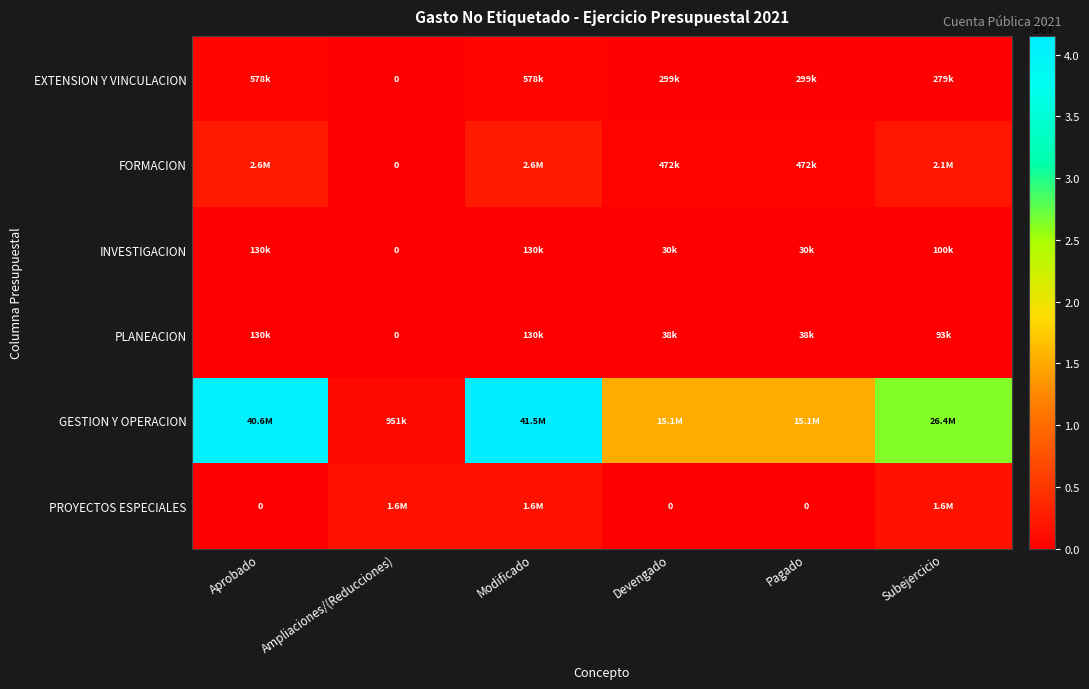

At which label does PLANEACION first exceed 92681?

Aprobado